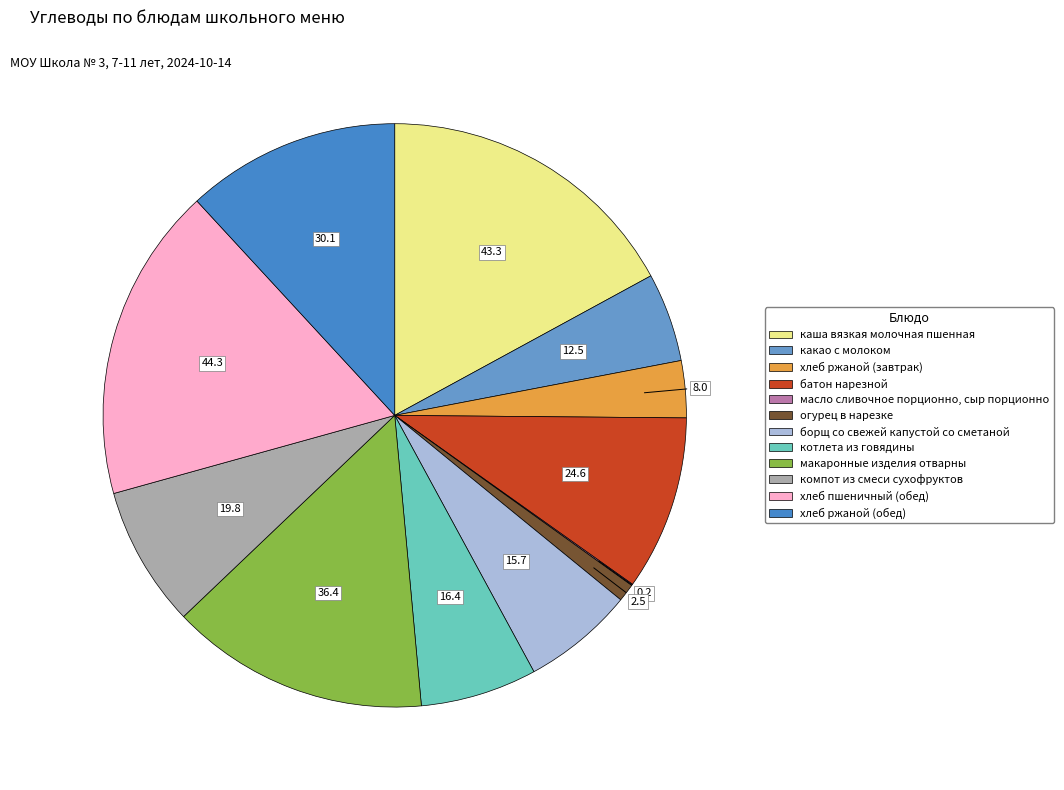

The макаронные изделия отварны slice represents 14% of the pie. True or false?

True